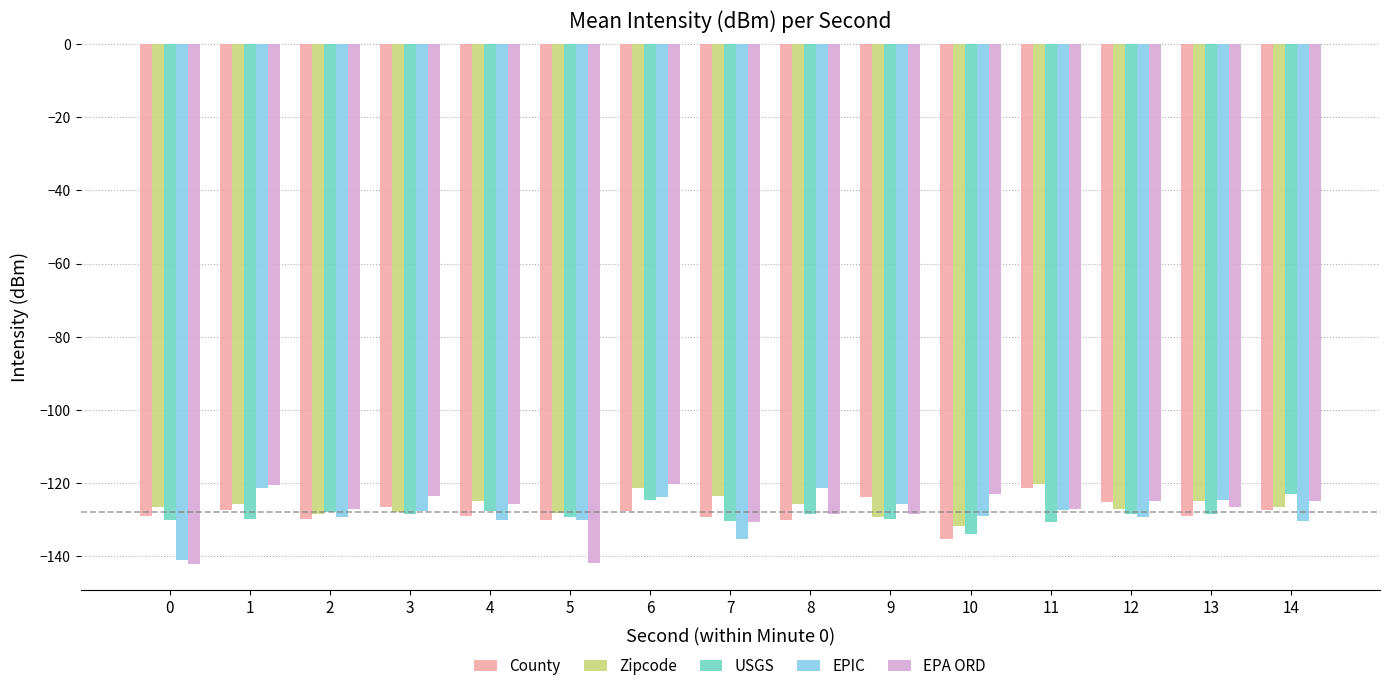

The value of Zipcode at 8 is -55.7. True or false?

False